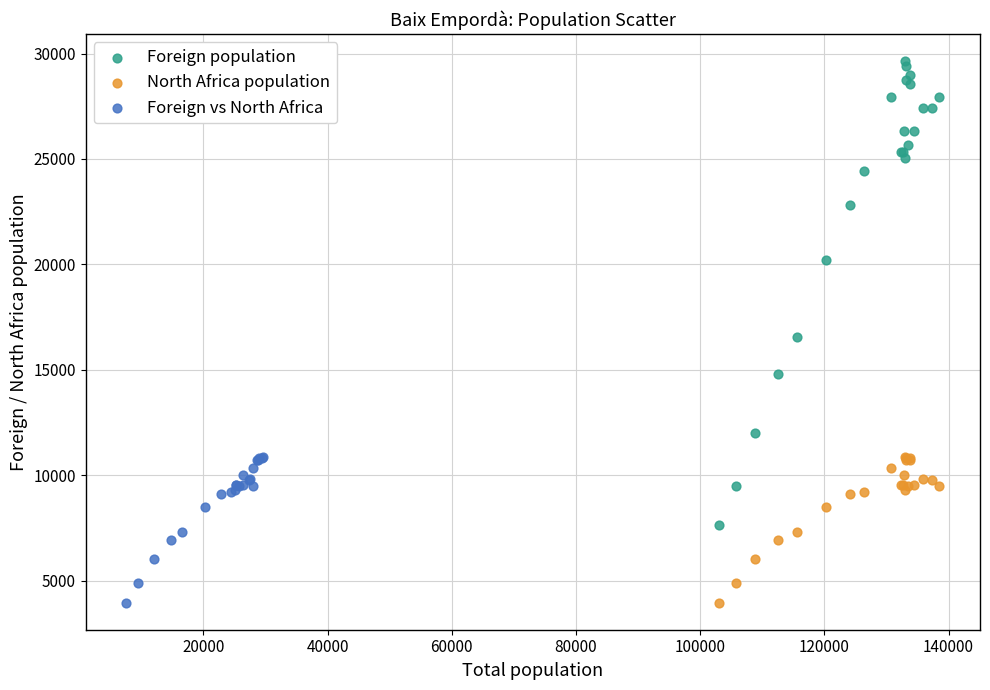

Which series has the largest Y range (max minus min)?

Foreign population